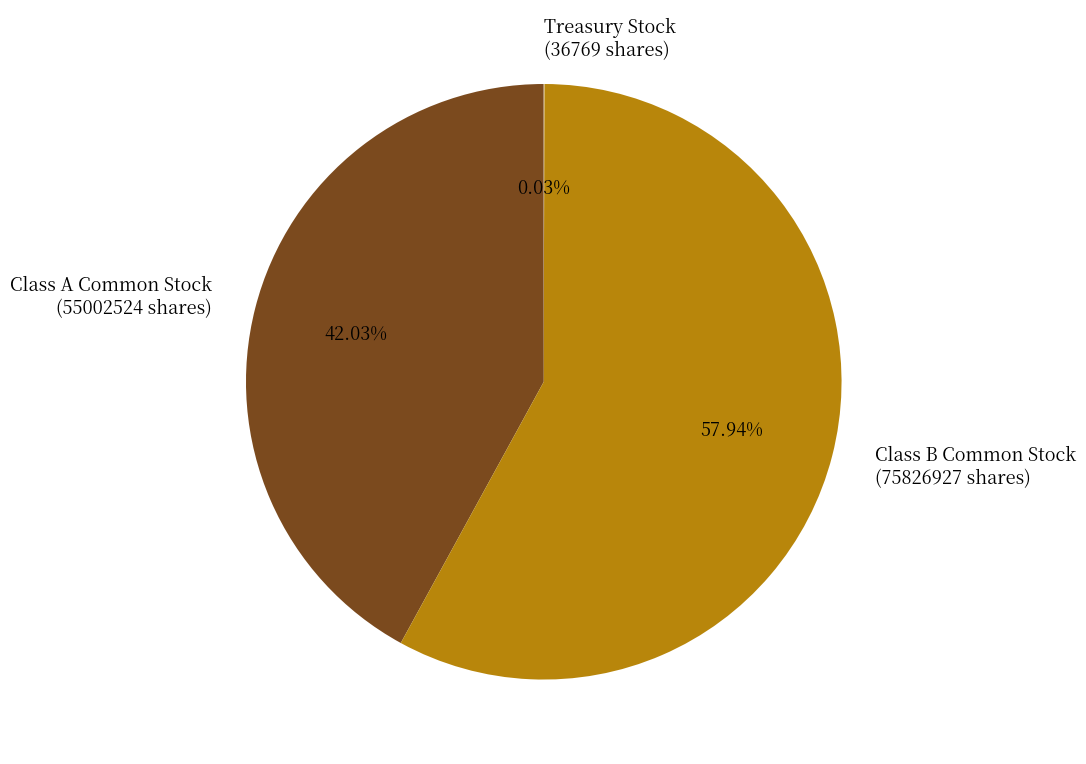

Does any single category account for the majority?

Yes